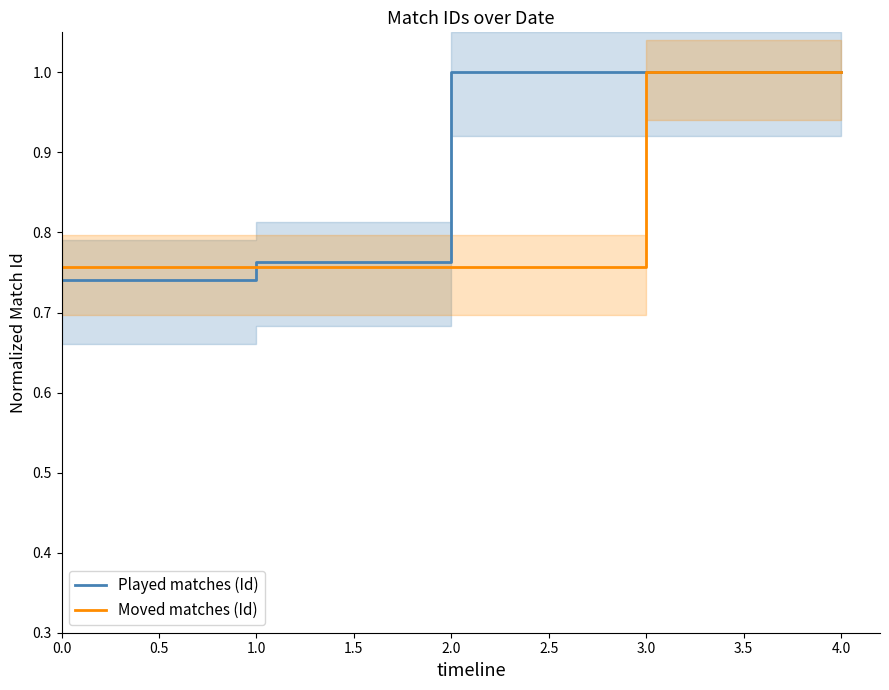

Is the value of Moved matches (Id) at 1.0 greater than the value of Played matches (Id) at 0.0?

Yes